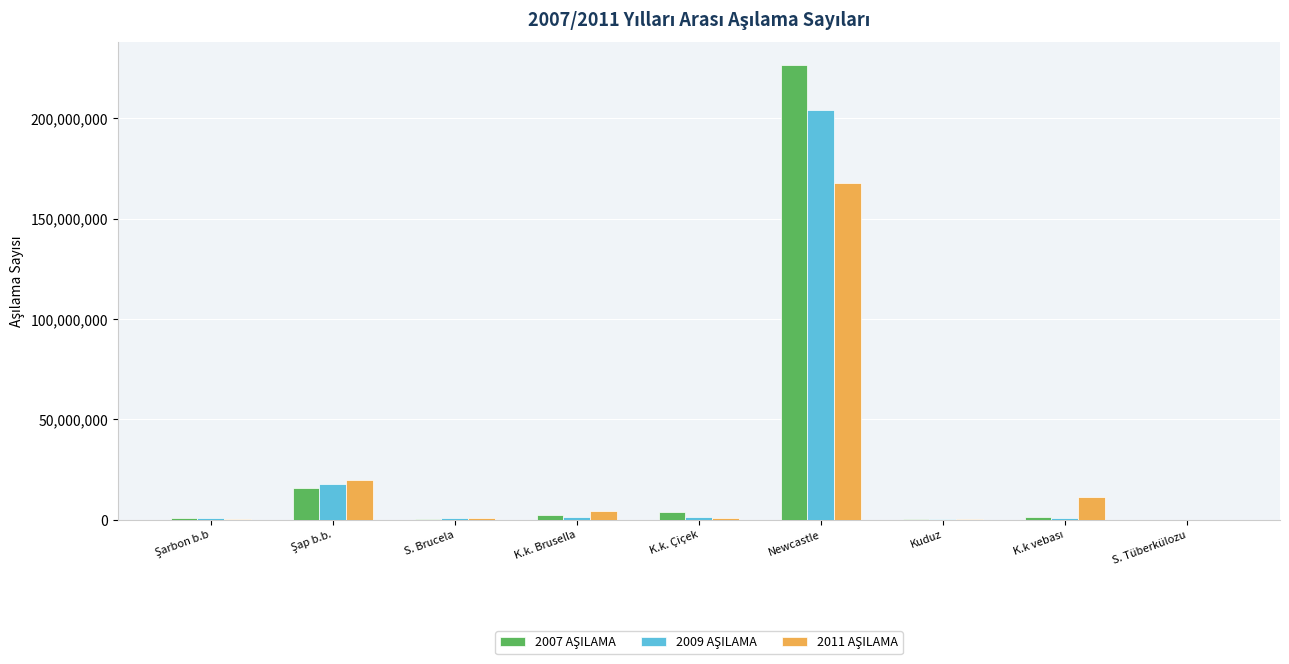

What is the greatest value displayed?

226604384